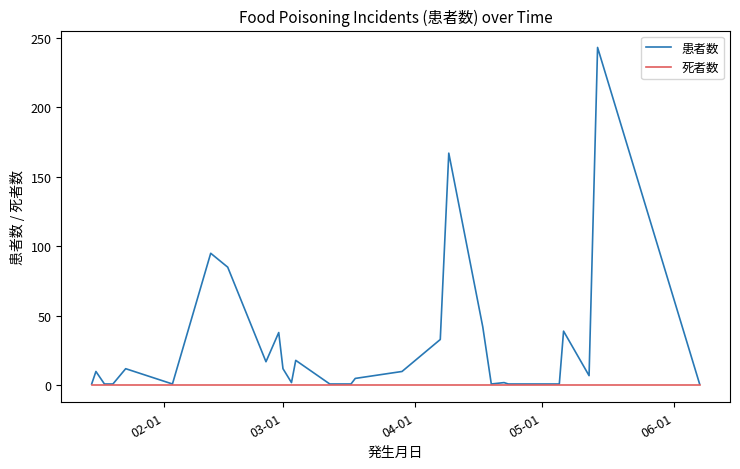

Which series has the largest total across all categories?

患者数